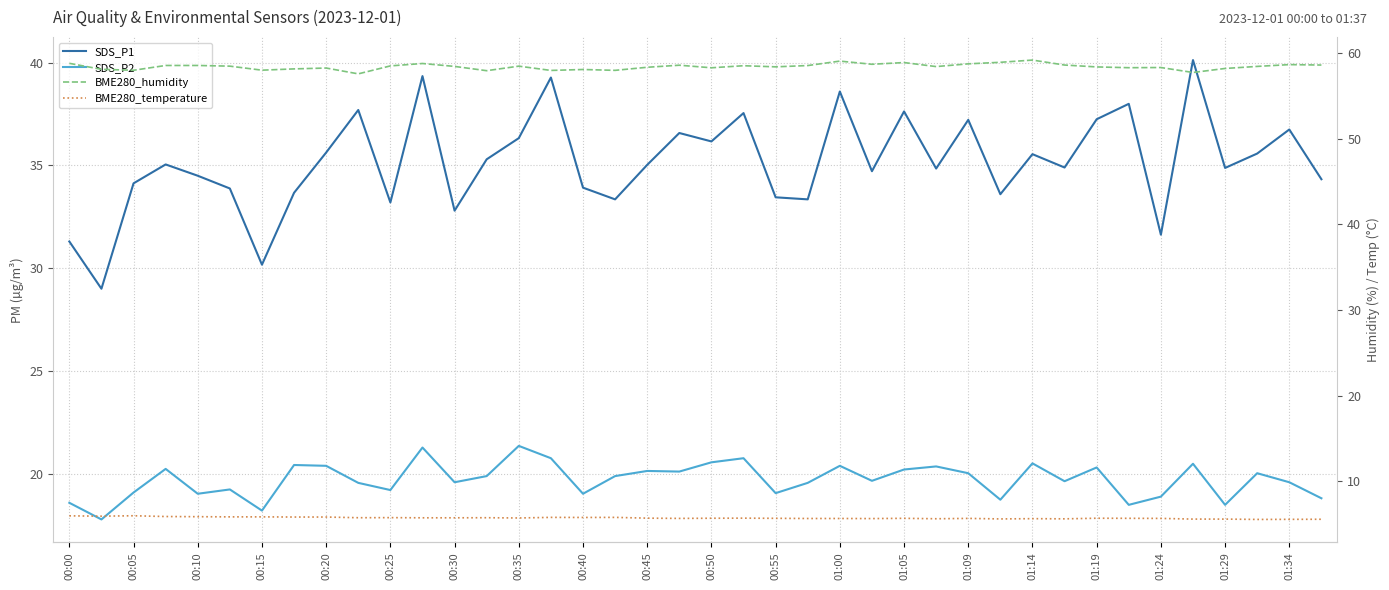

What is the average value of the SDS_P2 series?

19.7